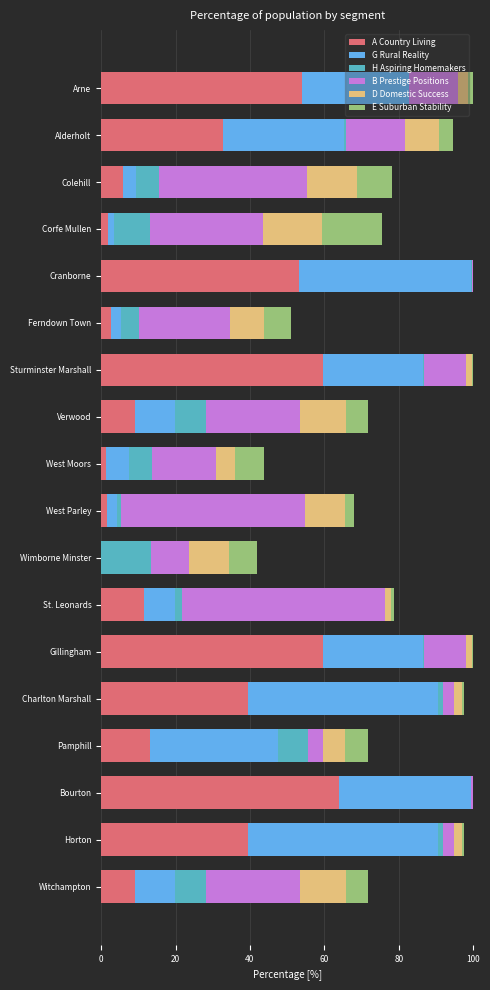

The A Country Living series shows 59.6 at Sturminster Marshall. True or false?

True